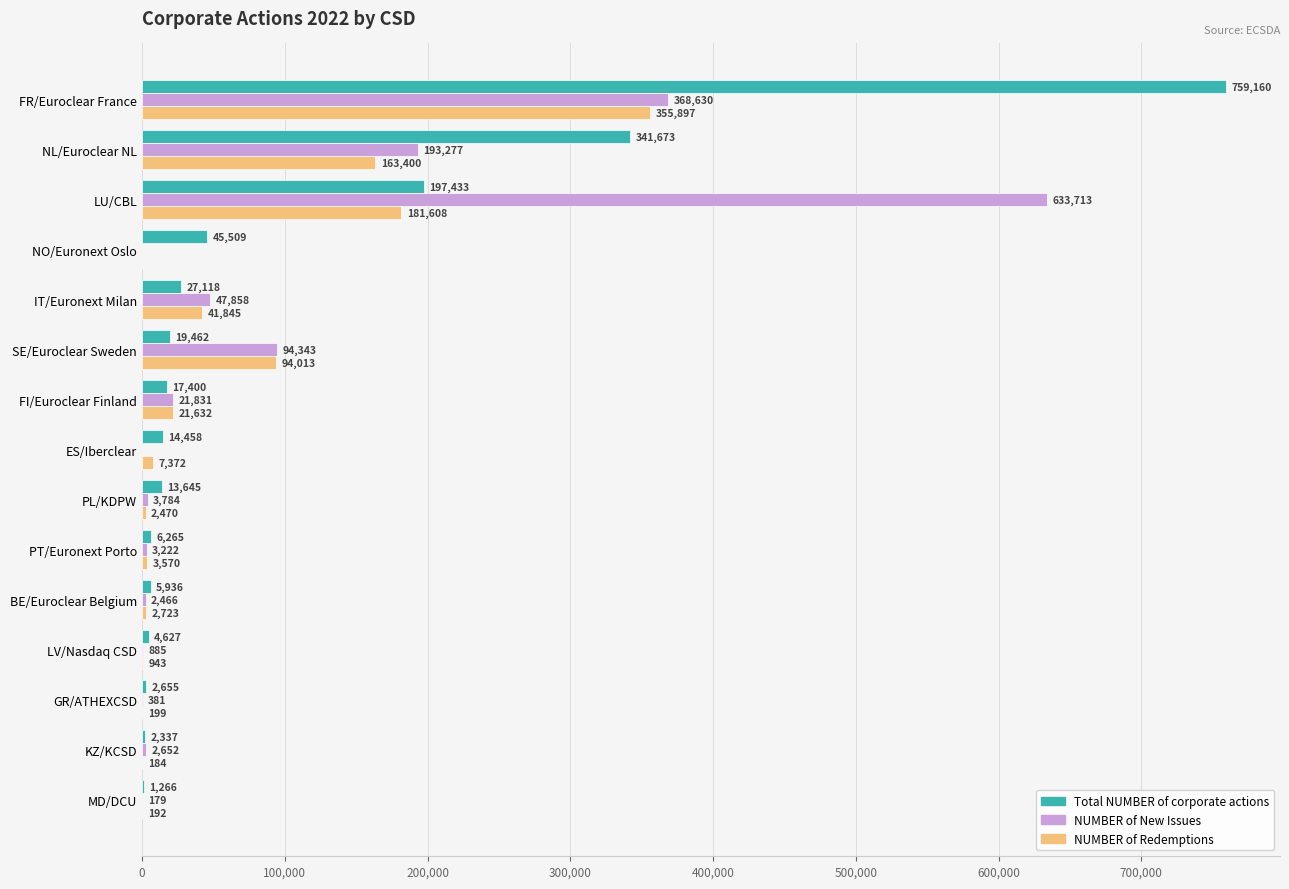

How many categories are shown in the chart?

15